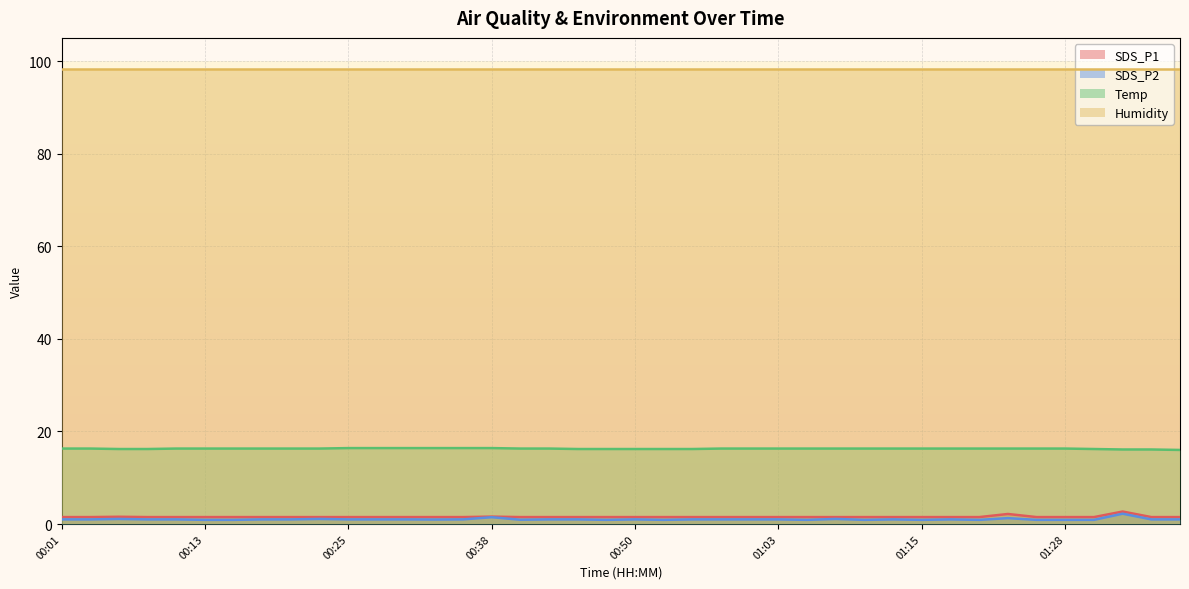

True or false: SDS_P1 and SDS_P2 intersect in this chart.

False